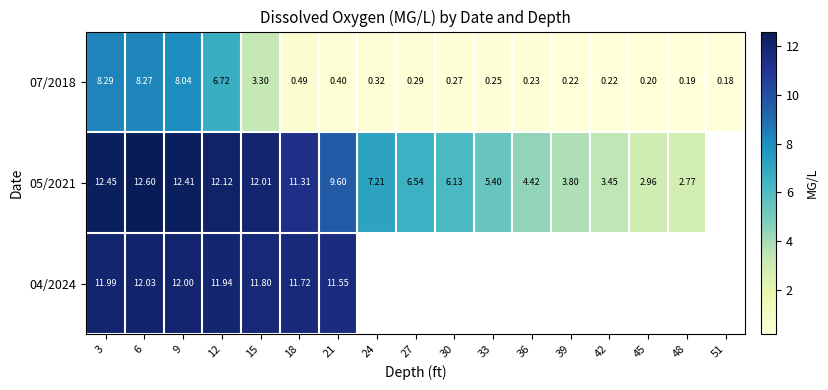

Rank the series by their maximum value, from lowest to highest.

07/2018, 04/2024, 05/2021